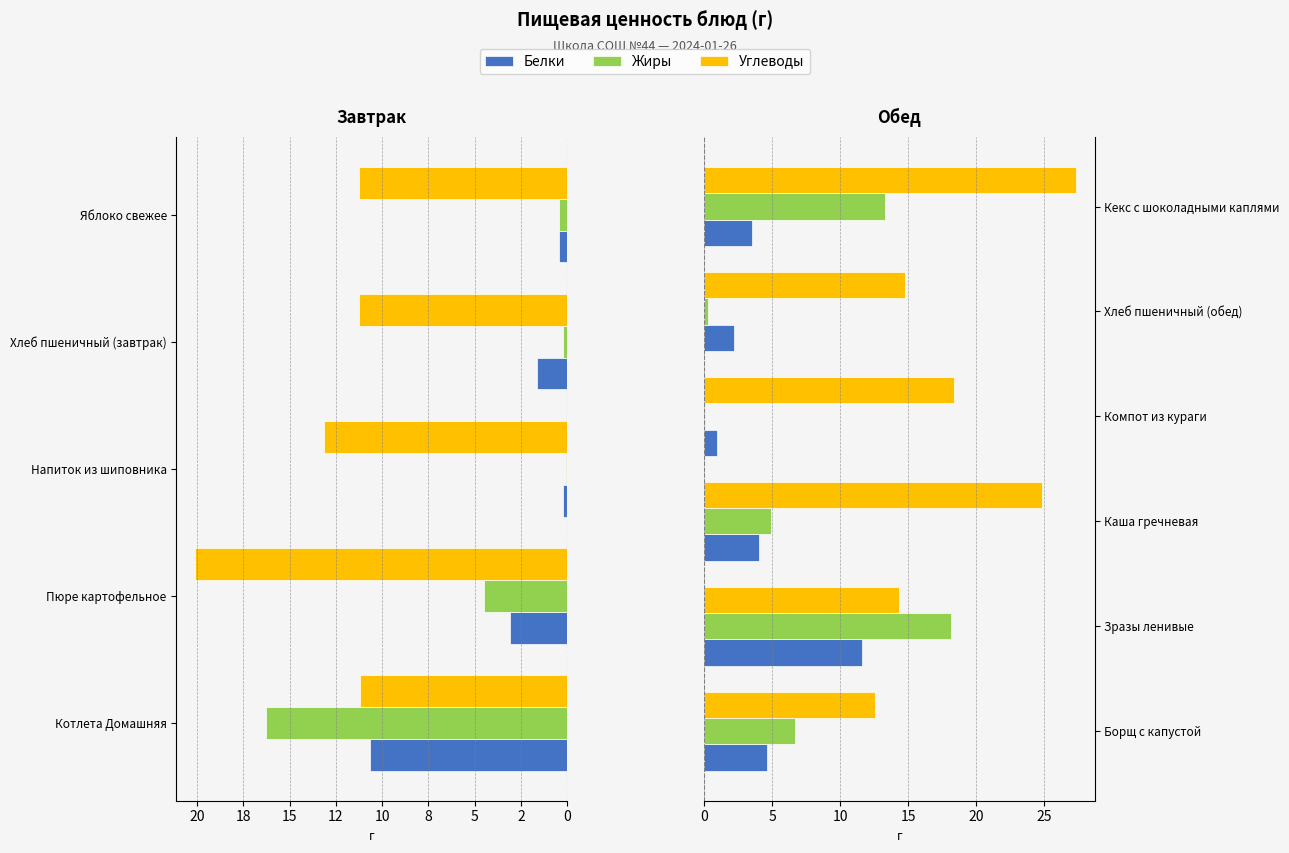

Between Зразы ленивые and Каша гречневая, which series saw the biggest shift?

Жиры